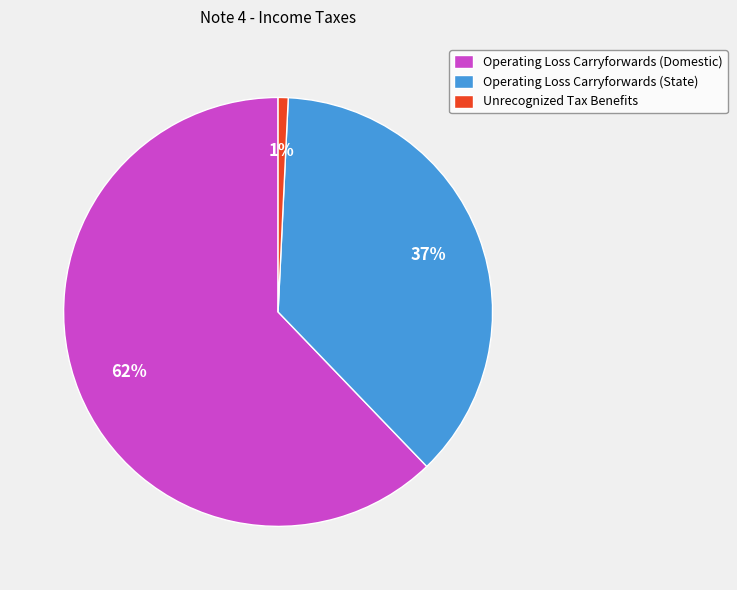

True or false: Operating Loss Carryforwards (State) accounts for 23% of the total.

False